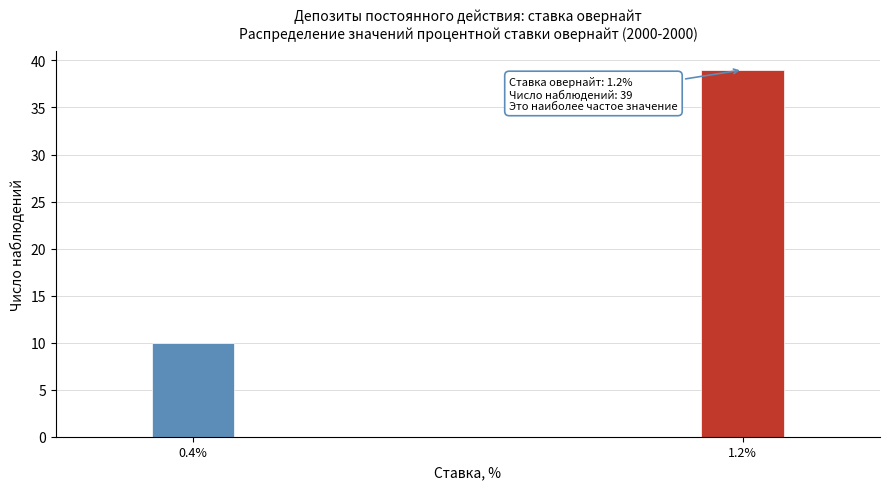

Reading left to right, transcribe all the data shown in this chart.

0.4%=10	1.2%=39